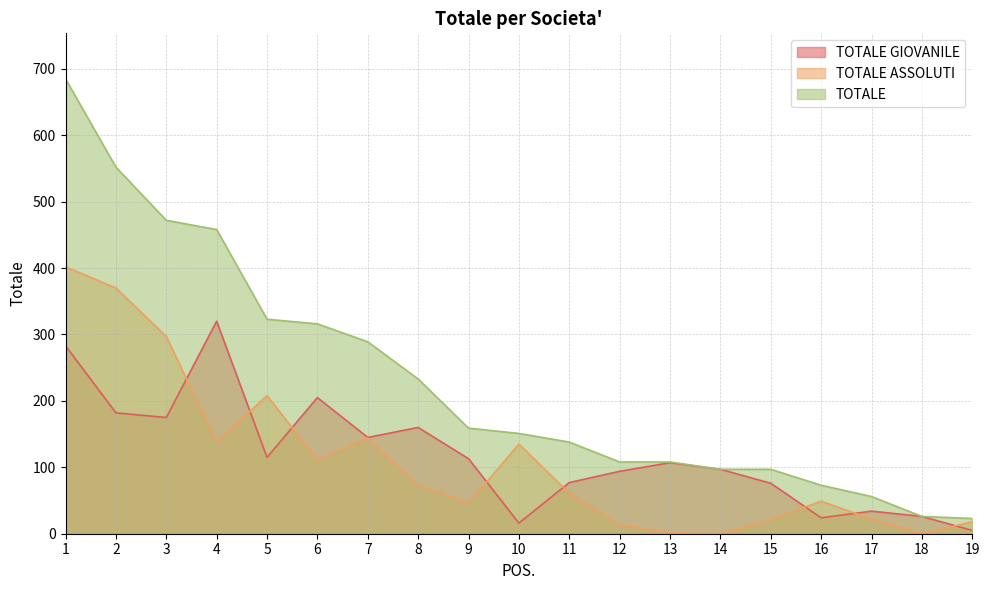

Which series ends up on top after the final intersection of TOTALE ASSOLUTI and TOTALE GIOVANILE?

TOTALE ASSOLUTI